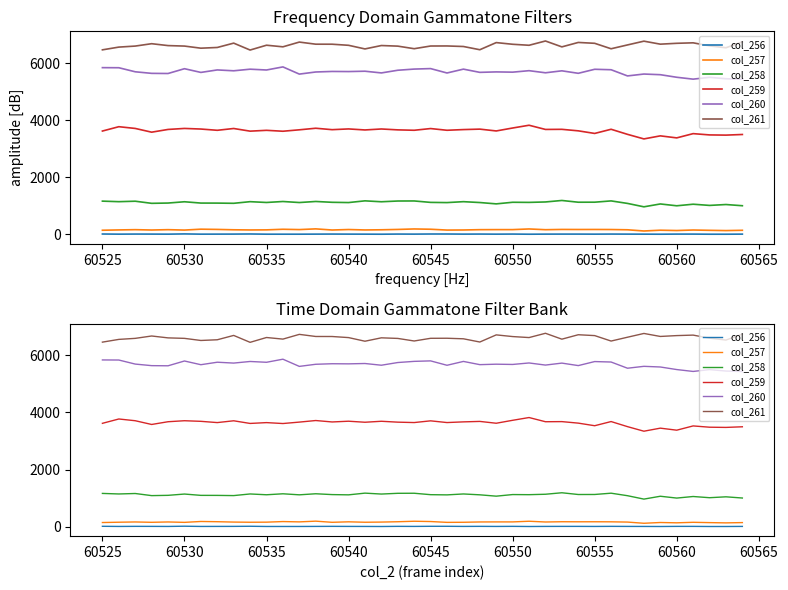

True or false: col_261 and col_258 intersect in this chart.

False